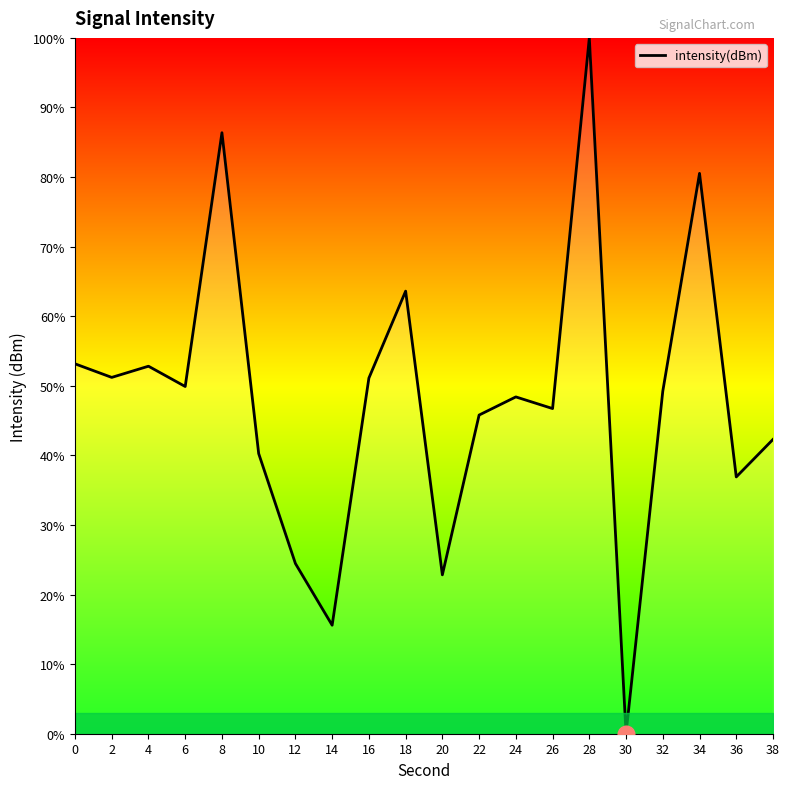

The value at 28 is 100.0. True or false?

True